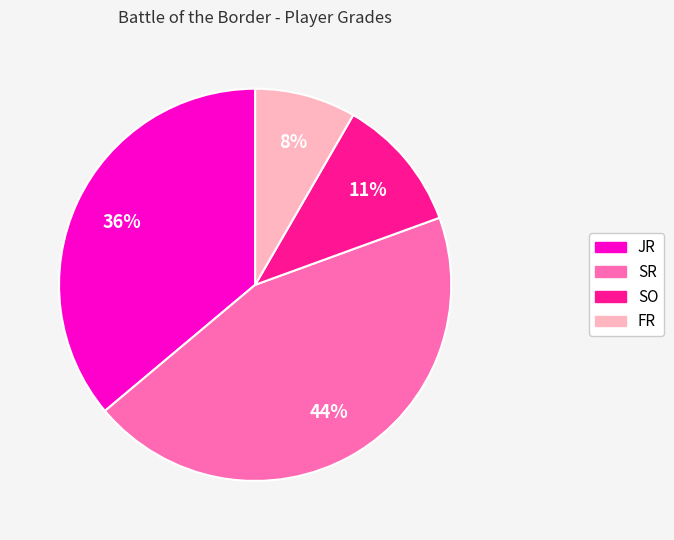

To the nearest percent, what percentage of the pie is JR?

36%